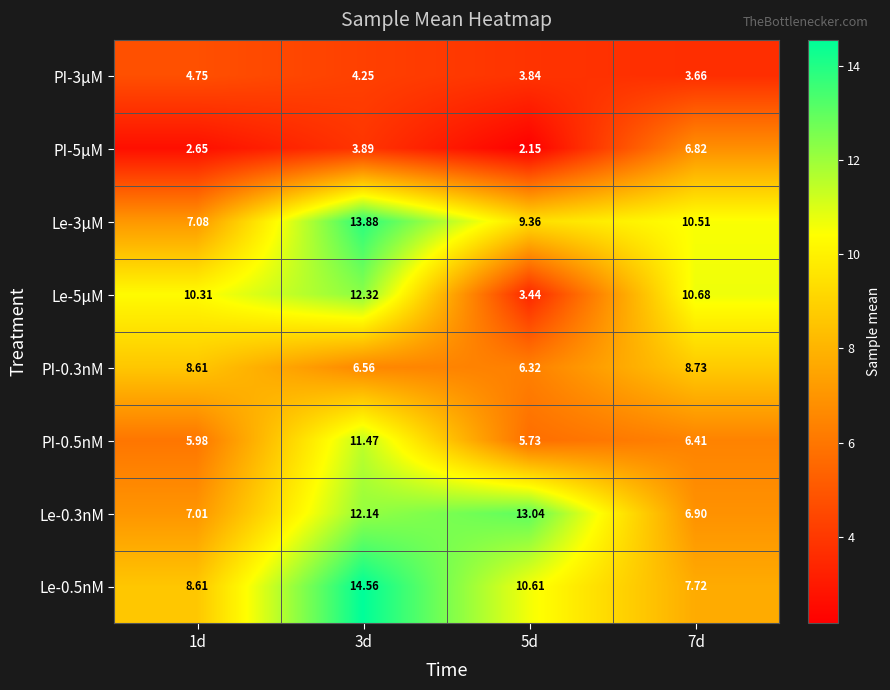

Is the value of PI-0.5nM at 3d greater than the value of Le-0.5nM at 7d?

Yes